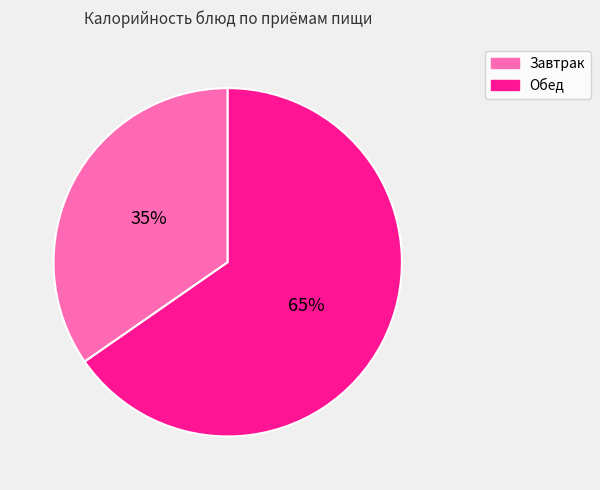

To the nearest percent, what is the average slice percentage?

50%